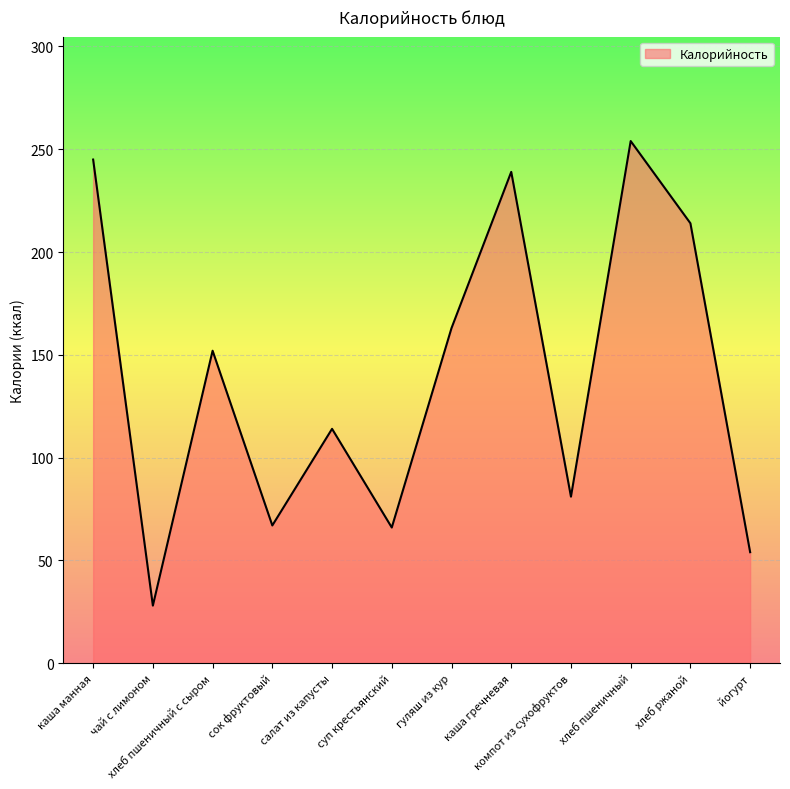

How many lines are shown in the chart?

1